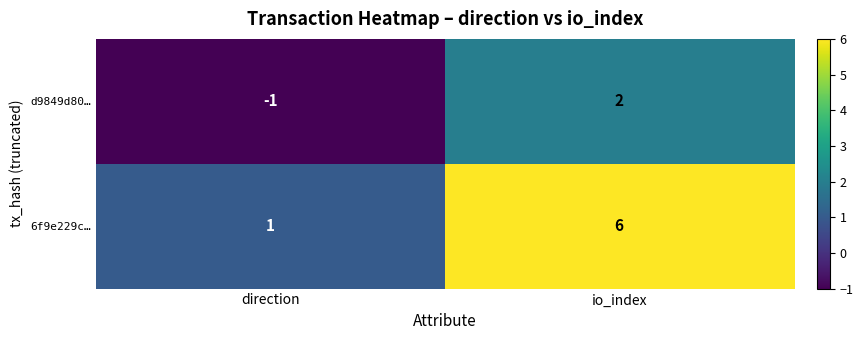

Which series changed the most between direction and io_index?

6f9e229c…